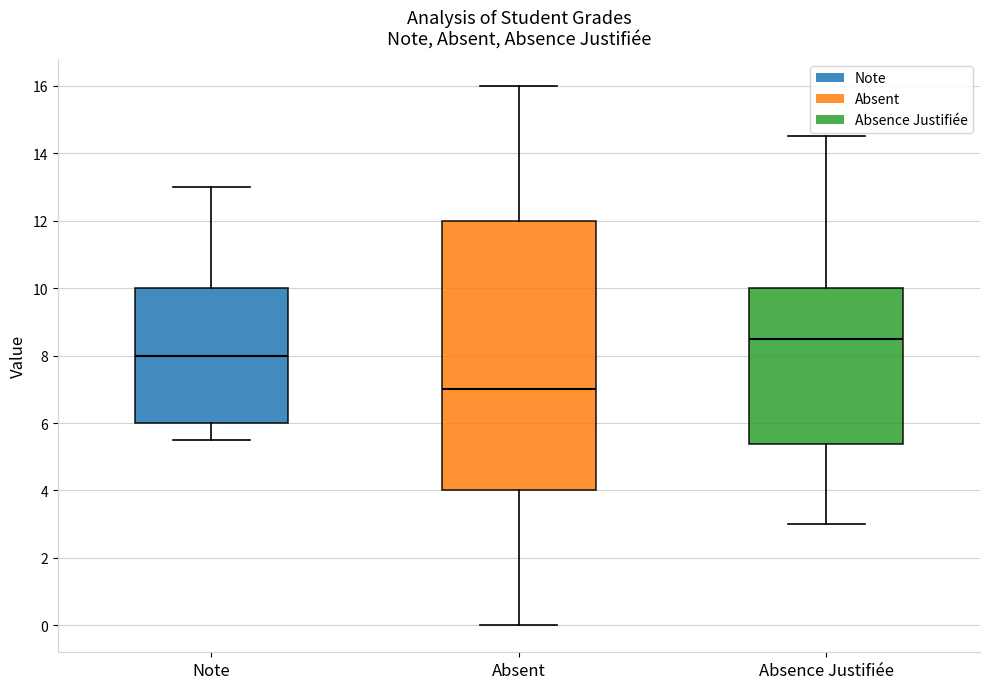

Reading left to right, transcribe this box plot: for each box, give where its median line is, the range the box spans, and where its two whiskers end, as read against the y-axis. The values are not printed on the chart, so give them approximately, as read against the axis.

Note: median 8.0, box 6.0 to 10.0, whiskers 5.6 to 13.0
Absent: median 7.0, box 4.0 to 12.0, whiskers 0.0 to 16.0
Absence Justifiée: median 8.6, box 5.4 to 10.0, whiskers 3.0 to 14.6